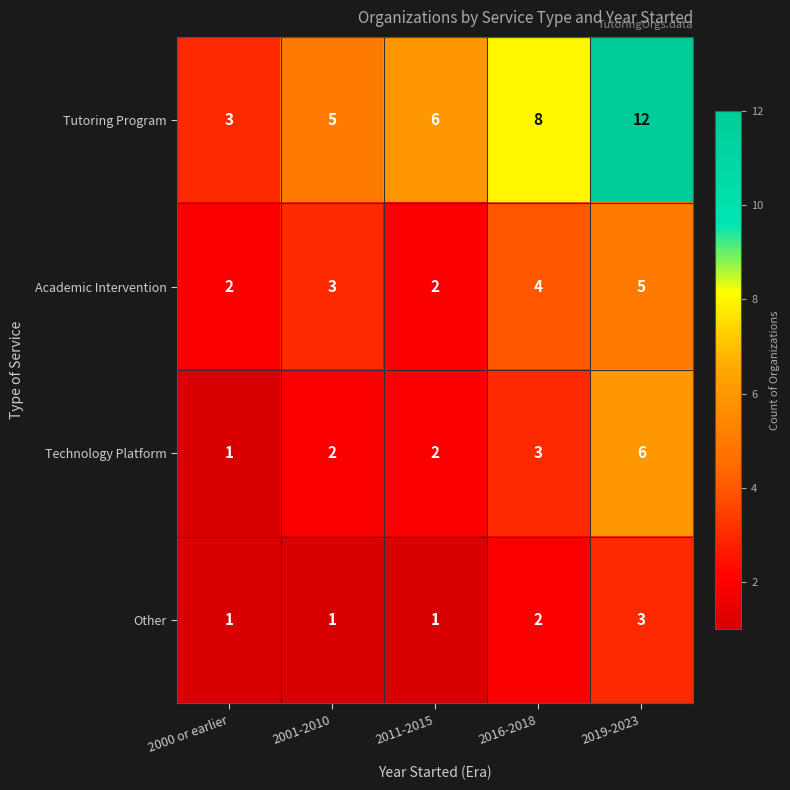

Which series has the widest spread of values?

Tutoring Program